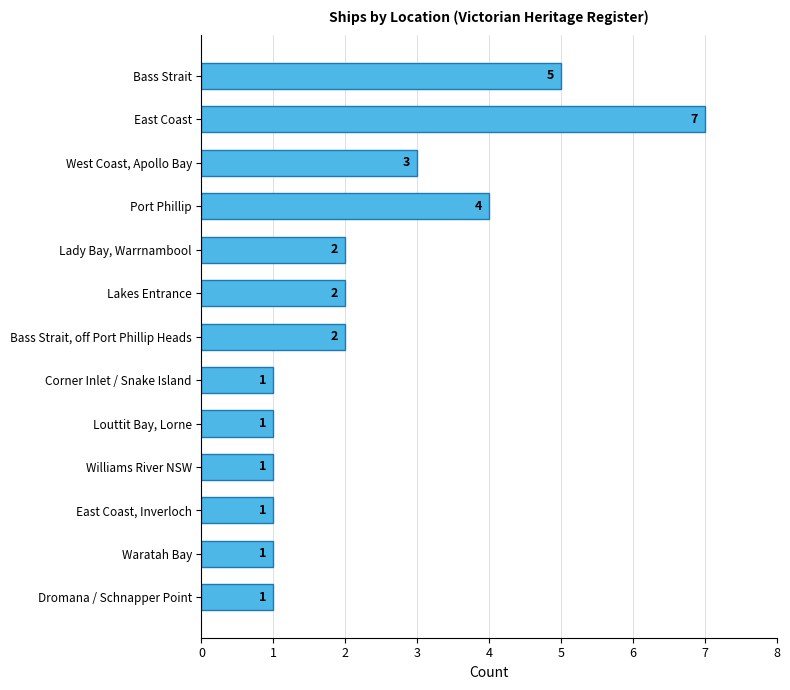

How many data points are less than 2?

6